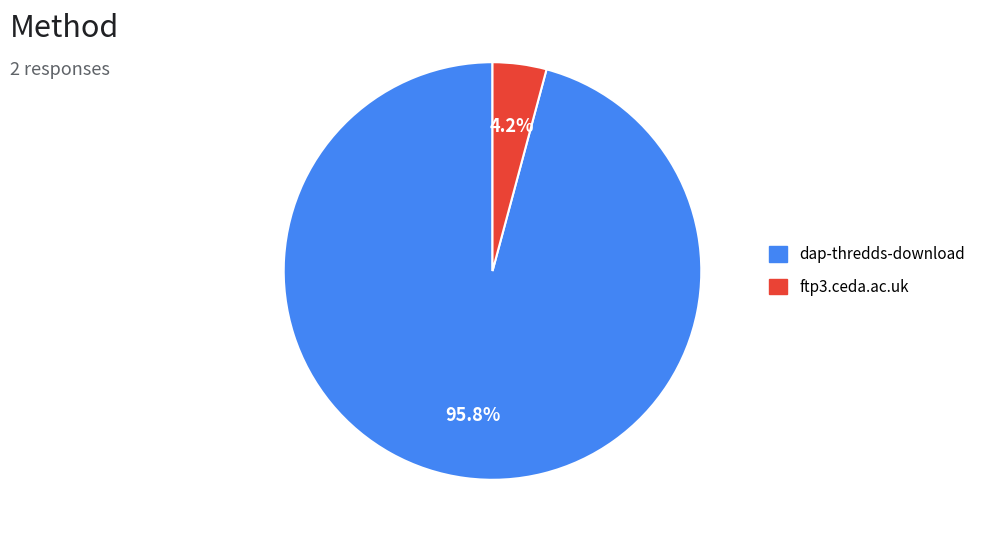

How many slices are in this pie chart?

2